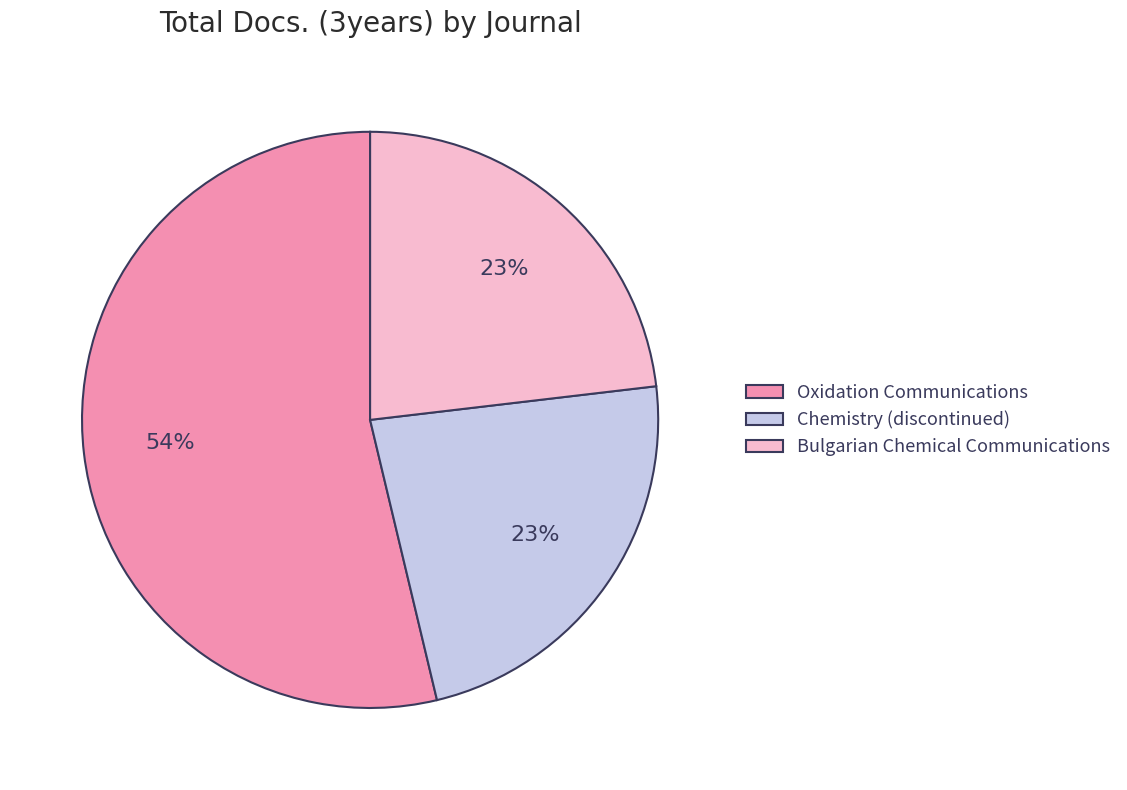

Does Chemistry (discontinued) account for over 50% of the chart?

No